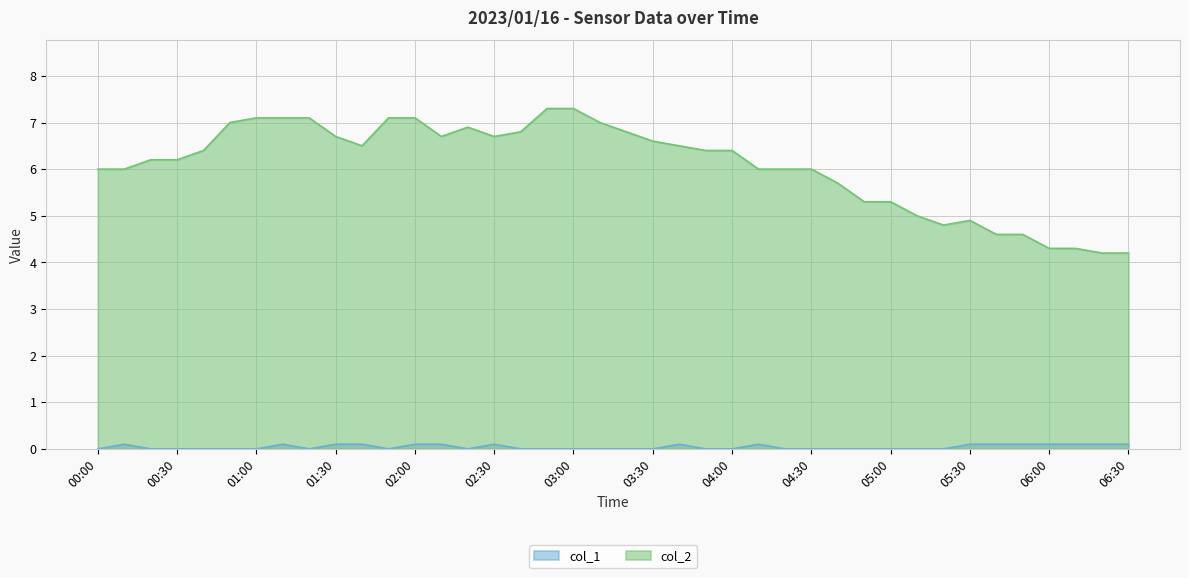

Reading left to right, extract all data points from this chart.

col_1: 00:00=0.0	00:10=0.1	00:20=0.0	00:30=0.0	00:40=0.0	00:50=0.0	01:00=0.0	01:10=0.1	01:20=0.0	01:30=0.1	01:40=0.1	01:50=0.0	02:00=0.1	02:10=0.1	02:20=0.0	02:30=0.1	02:40=0.0	02:50=0.0	03:00=0.0	03:10=0.0	03:20=0.0	03:30=0.0	03:40=0.1	03:50=0.0	04:00=0.0	04:10=0.1	04:20=0.0	04:30=0.0	04:40=0.0	04:50=0.0	05:00=0.0	05:10=0.0	05:20=0.0	05:30=0.1	05:40=0.1	05:50=0.1	06:00=0.1	06:10=0.1	06:20=0.1	06:30=0.1
col_2: 00:00=6.0	00:10=6.0	00:20=6.2	00:30=6.2	00:40=6.4	00:50=7.0	01:00=7.1	01:10=7.1	01:20=7.1	01:30=6.7	01:40=6.5	01:50=7.1	02:00=7.1	02:10=6.7	02:20=6.9	02:30=6.7	02:40=6.8	02:50=7.3	03:00=7.3	03:10=7.0	03:20=6.8	03:30=6.6	03:40=6.5	03:50=6.4	04:00=6.4	04:10=6.0	04:20=6.0	04:30=6.0	04:40=5.7	04:50=5.3	05:00=5.3	05:10=5.0	05:20=4.8	05:30=4.9	05:40=4.6	05:50=4.6	06:00=4.3	06:10=4.3	06:20=4.2	06:30=4.2